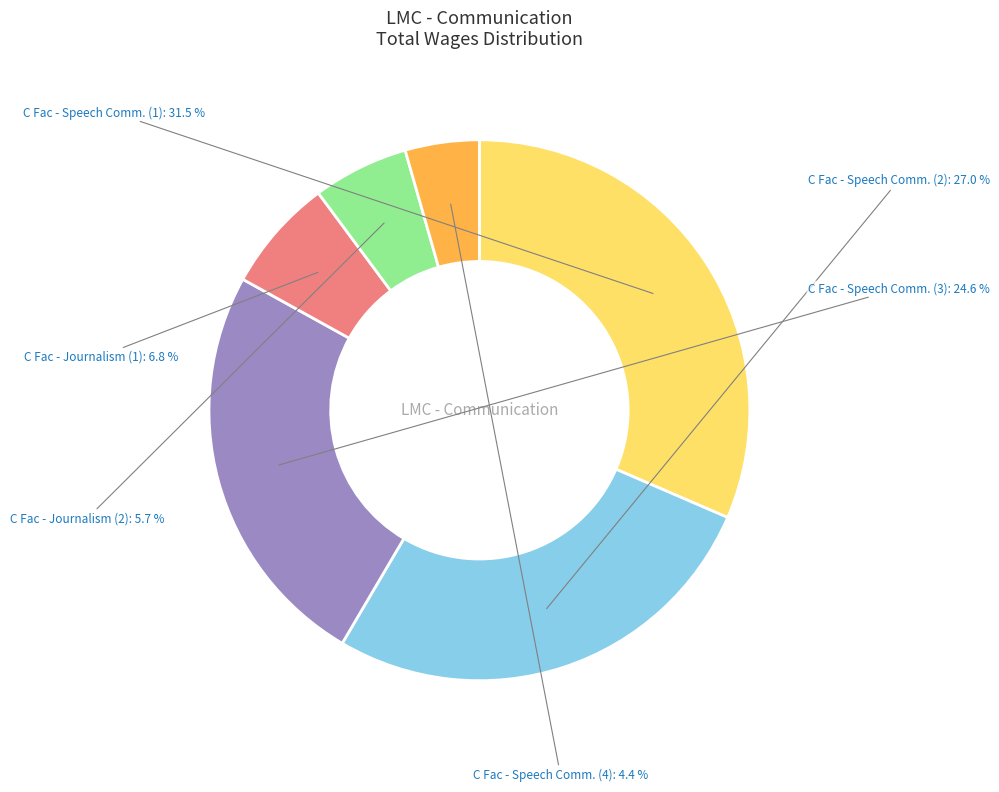

What is the ratio of the value at C Fac - Speech Comm. (4) to the value at C Fac - Journalism (2)?

0.8